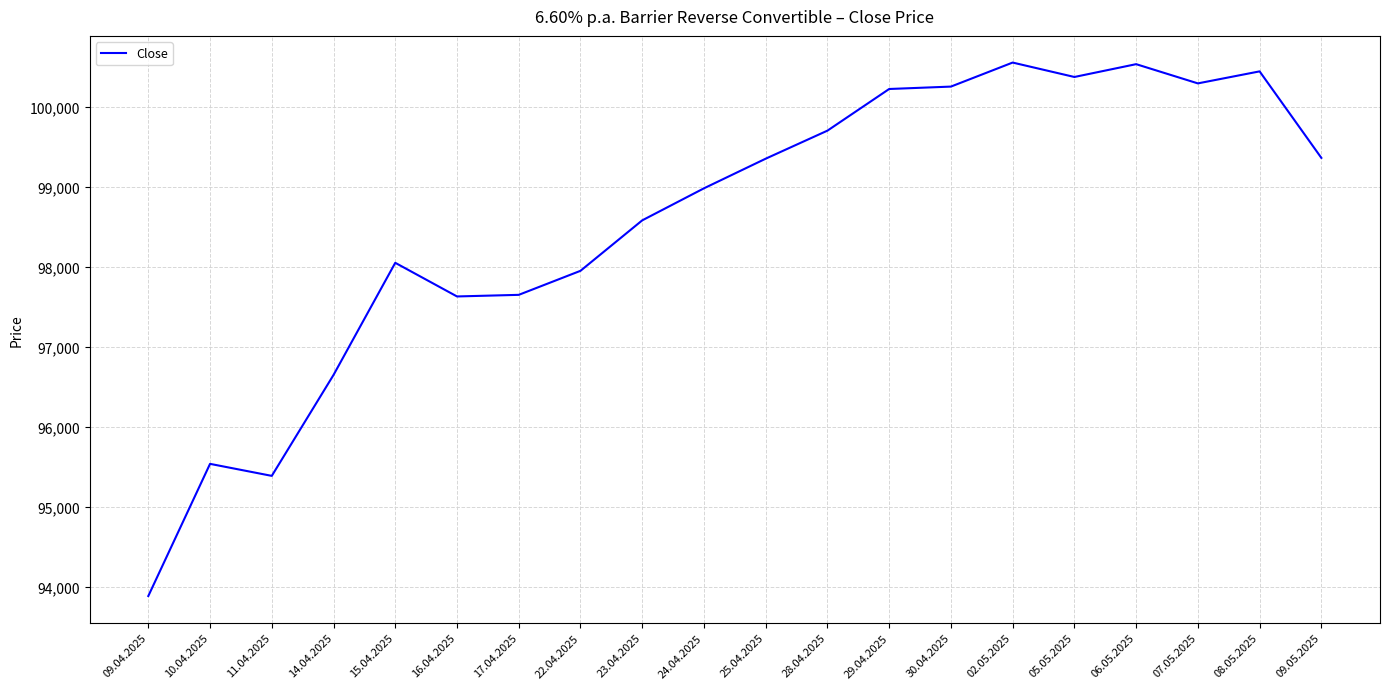

What is the difference between the values at 09.04.2025 and 08.05.2025?

6550